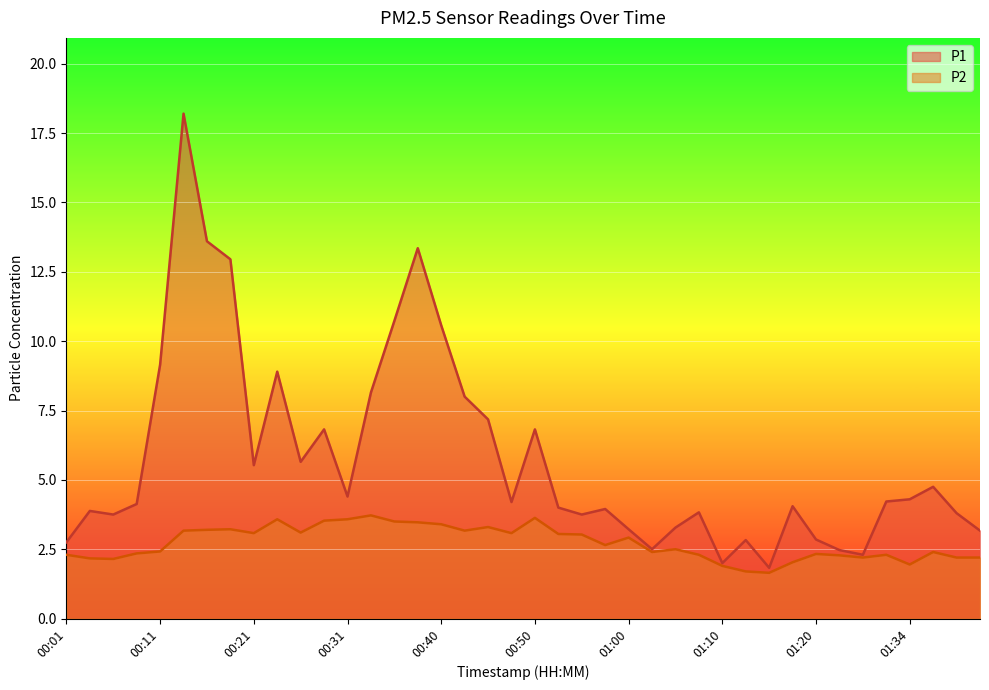

Reading left to right, extract all data points from this chart.

P1: 2.8	3.9	3.8	4.1	9.2	18.2	13.6	12.9	5.5	8.9	5.7	6.8	4.4	8.2	10.7	13.3	10.6	8.0	7.2	4.2	6.8	4.0	3.8	4.0	3.2	2.5	3.3	3.8	2.0	2.8	1.8	4.0	2.9	2.5	2.3	4.2	4.3	4.8	3.8	3.2
P2: 2.3	2.2	2.1	2.4	2.4	3.2	3.2	3.2	3.1	3.6	3.1	3.5	3.6	3.7	3.5	3.5	3.4	3.2	3.3	3.1	3.6	3.0	3.0	2.6	2.9	2.4	2.5	2.3	1.9	1.7	1.6	2.0	2.3	2.3	2.2	2.3	1.9	2.4	2.2	2.2